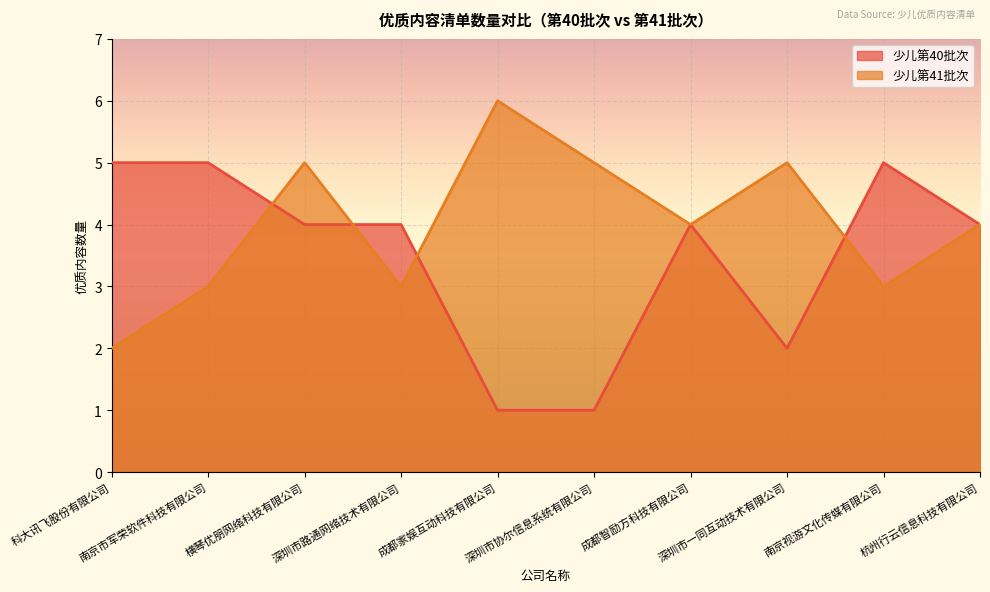

Which category has the highest value in the 少儿第41批次 series?

成都家娱互动科技有限公司